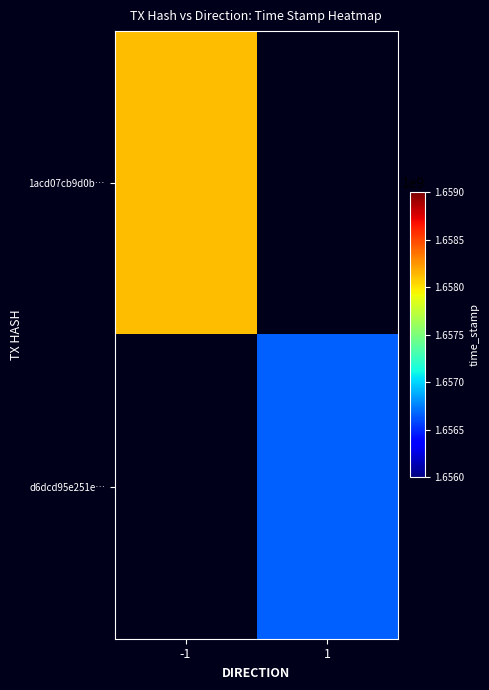

How many values in d6dcd95e251e… are above zero?

1